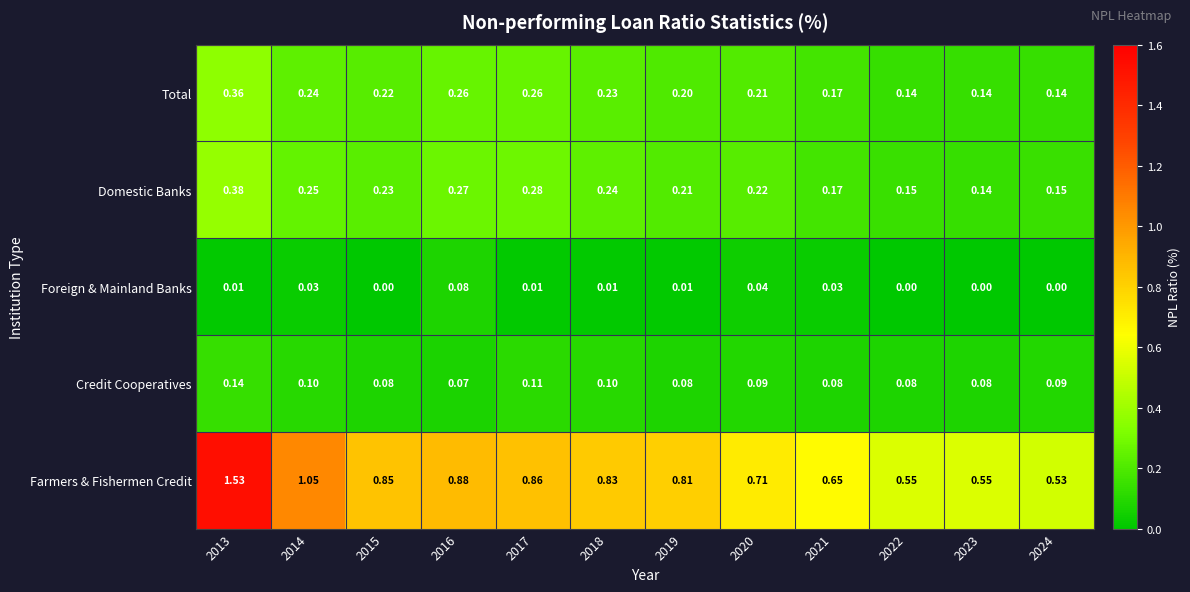

Which series has the widest spread of values?

Farmers & Fishermen Credit